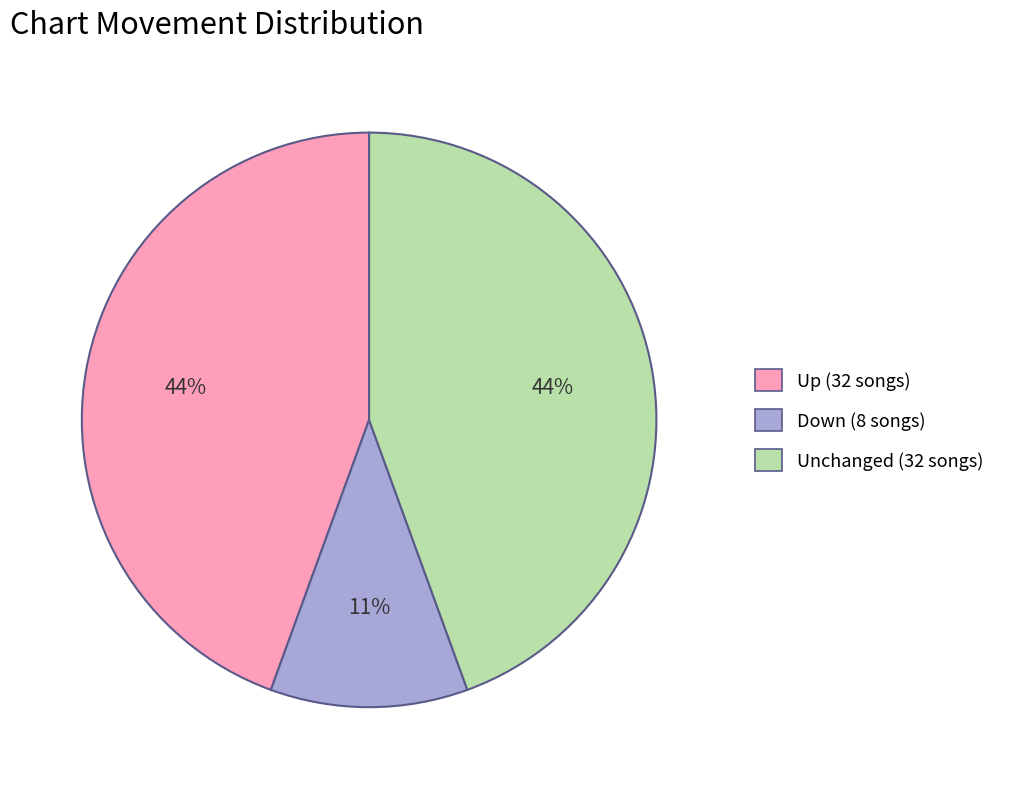

True or false: Up (32 songs) accounts for 44% of the total.

True